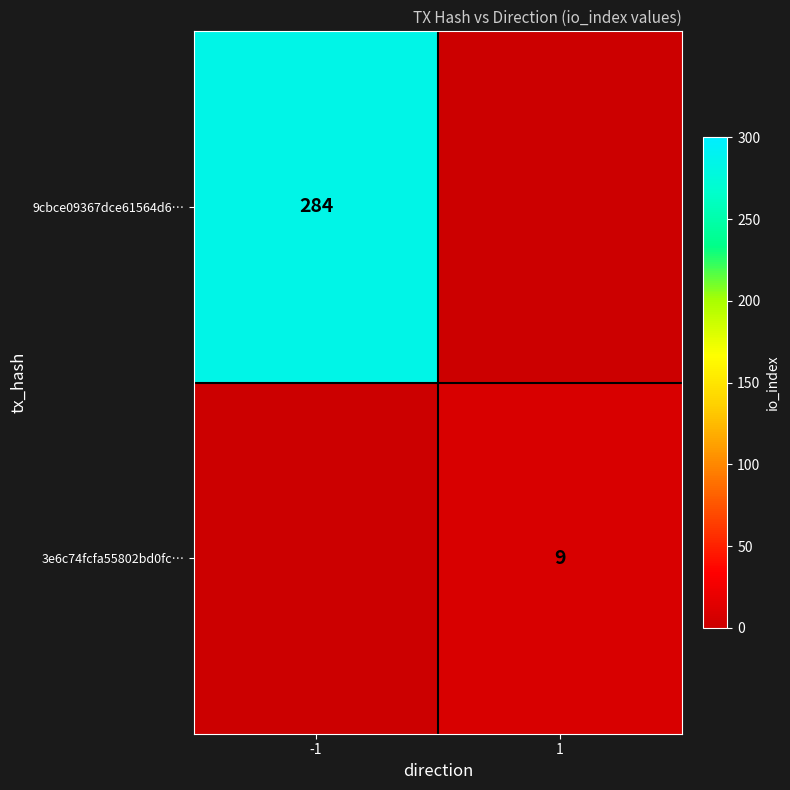

What is the spread (max minus min) of values at -1?

284